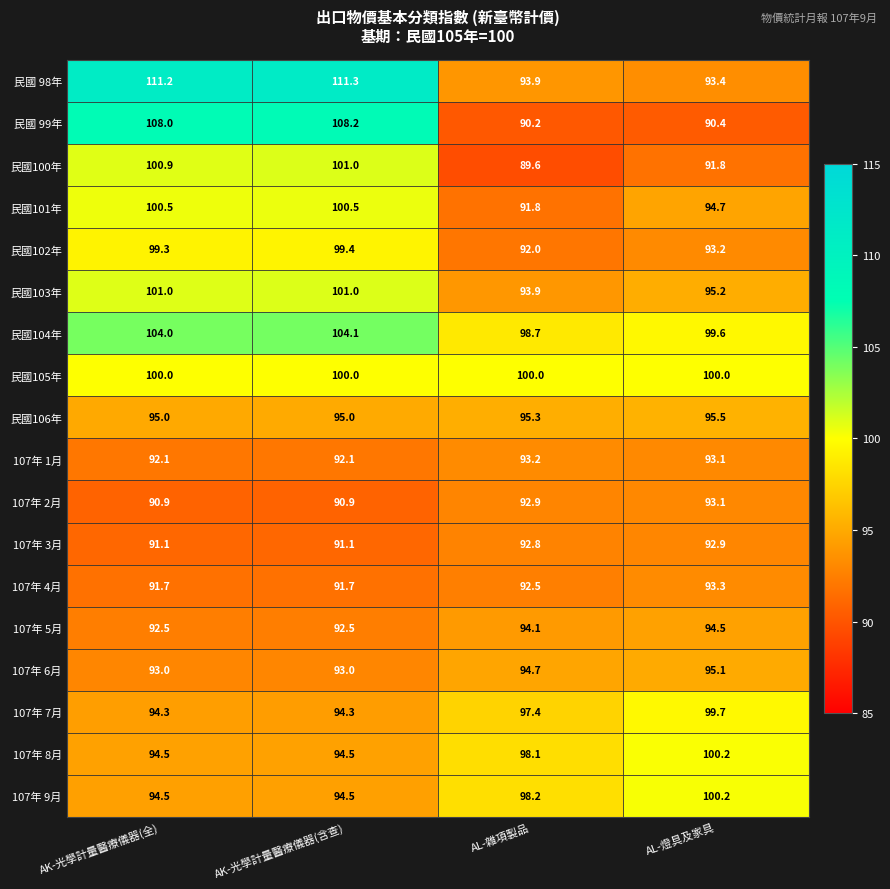

Which series has the largest range (max minus min)?

民國 99年